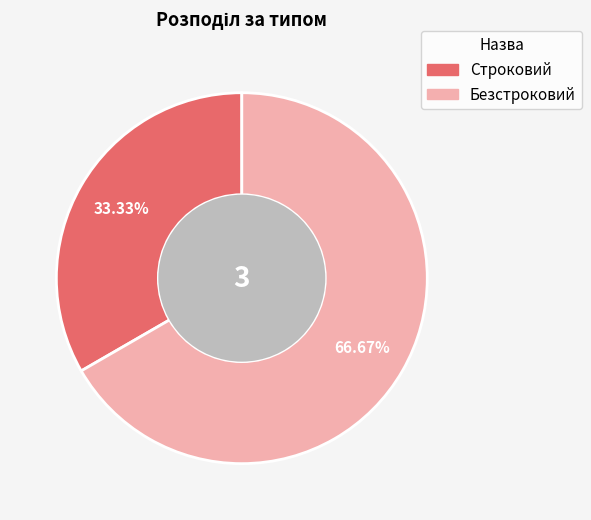

What portion of the pie excludes Строковий?

66.7%